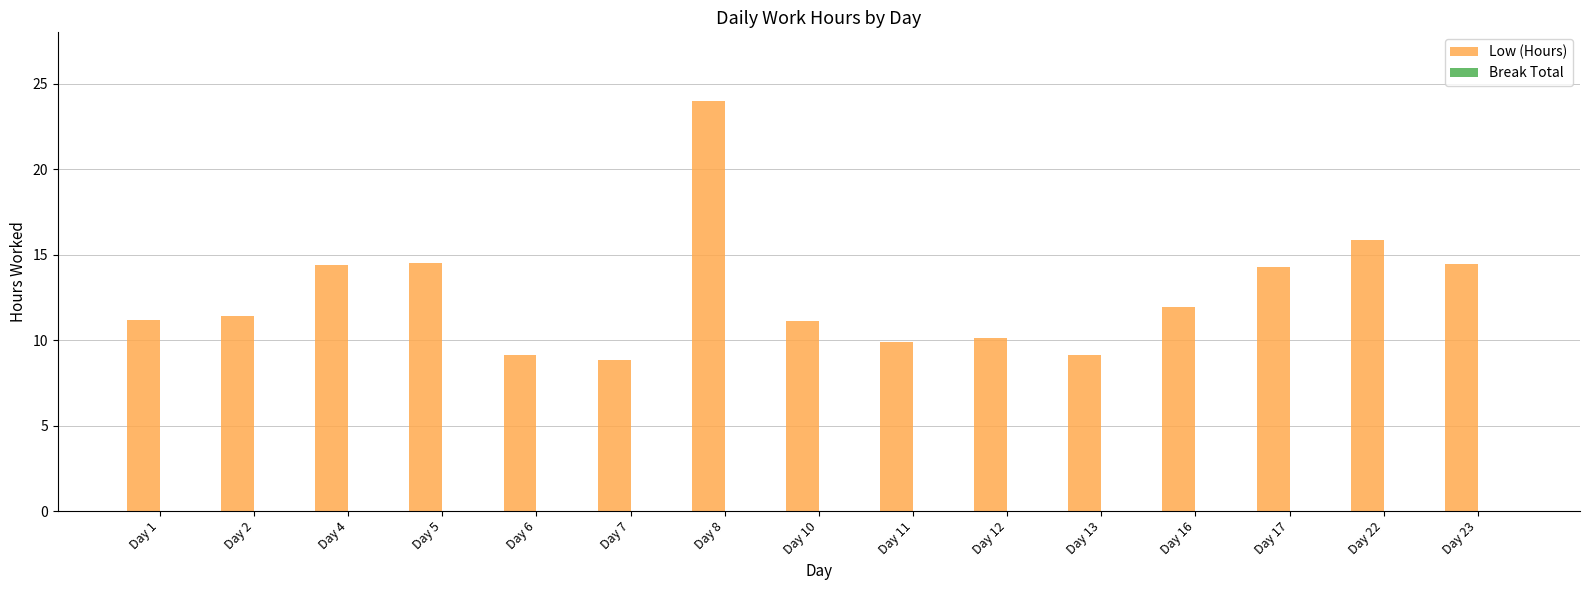

What is the value of the 15th bar from the left?

14.5